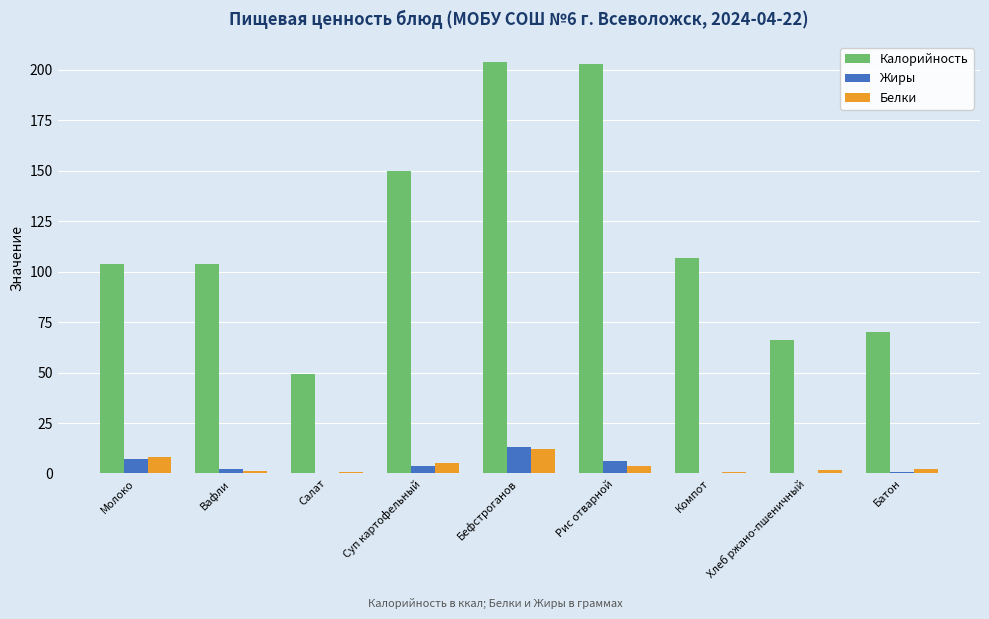

Between Салат and Суп картофельный, which series saw the biggest shift?

Калорийность